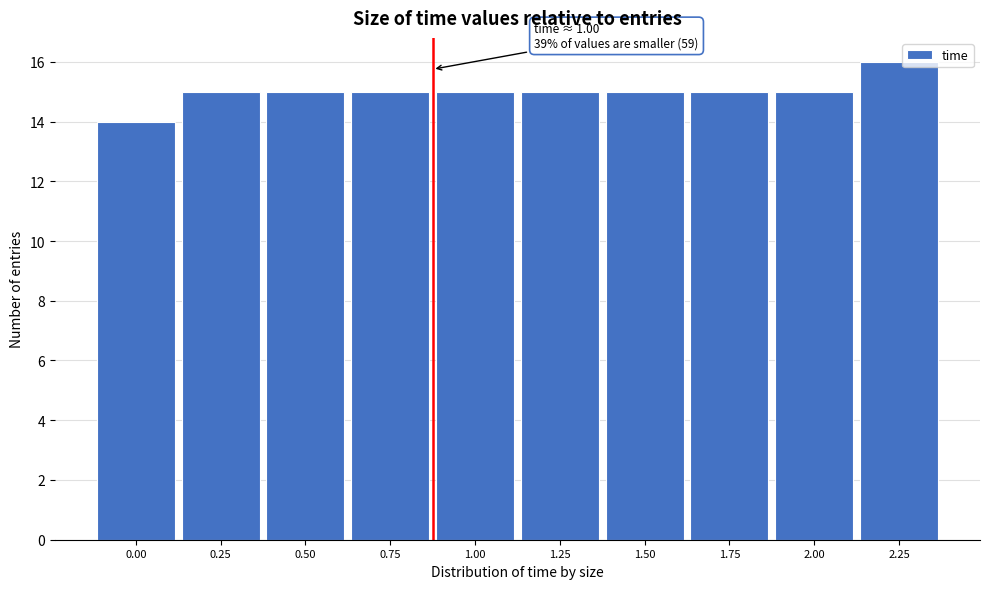

Reading right to left, what are all the values shown in this chart?

2.25=16	2.00=15	1.75=15	1.50=15	1.25=15	1.00=15	0.75=15	0.50=15	0.25=15	0.00=14